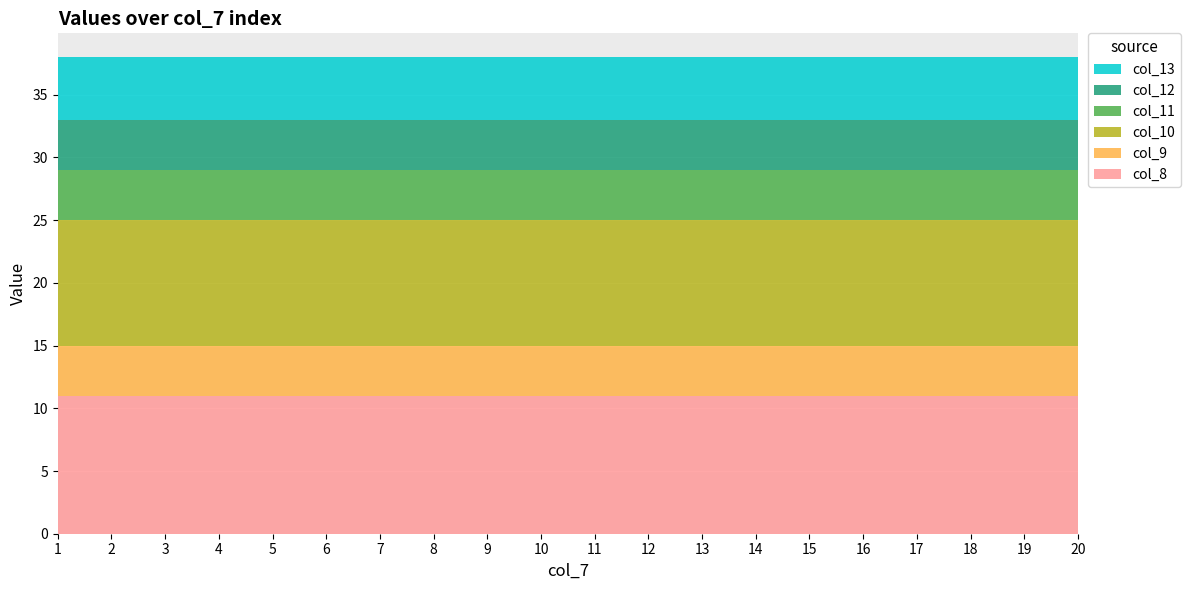

Reading left to right, list all the values displayed in this chart.

col_8: 11	11	11	11	11	11	11	11	11	11	11	11	11	11	11	11	11	11	11	11
col_9: 4	4	4	4	4	4	4	4	4	4	4	4	4	4	4	4	4	4	4	4
col_10: 10	10	10	10	10	10	10	10	10	10	10	10	10	10	10	10	10	10	10	10
col_11: 4	4	4	4	4	4	4	4	4	4	4	4	4	4	4	4	4	4	4	4
col_12: 4	4	4	4	4	4	4	4	4	4	4	4	4	4	4	4	4	4	4	4
col_13: 5	5	5	5	5	5	5	5	5	5	5	5	5	5	5	5	5	5	5	5